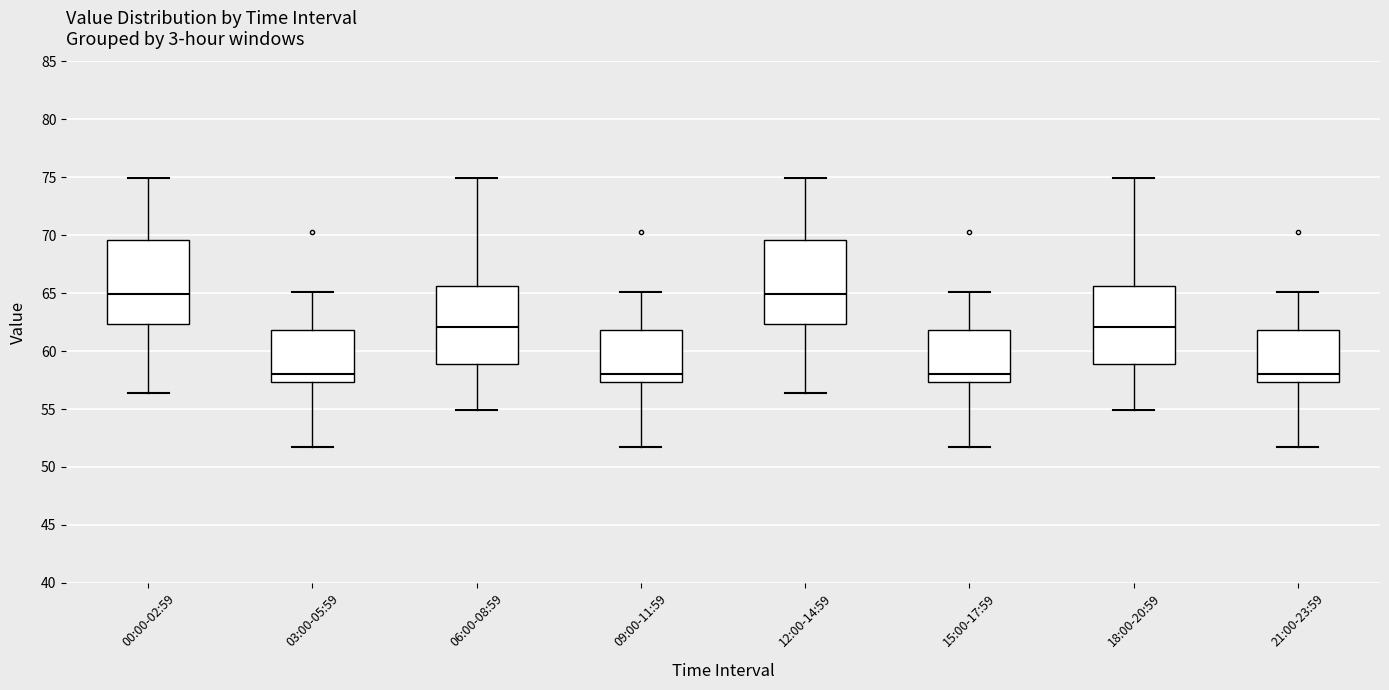

Where does the median line of the box for 15:00-17:59 sit on the y-axis? The values are not printed on the chart, so give them approximately, as read against the axis.

58.0